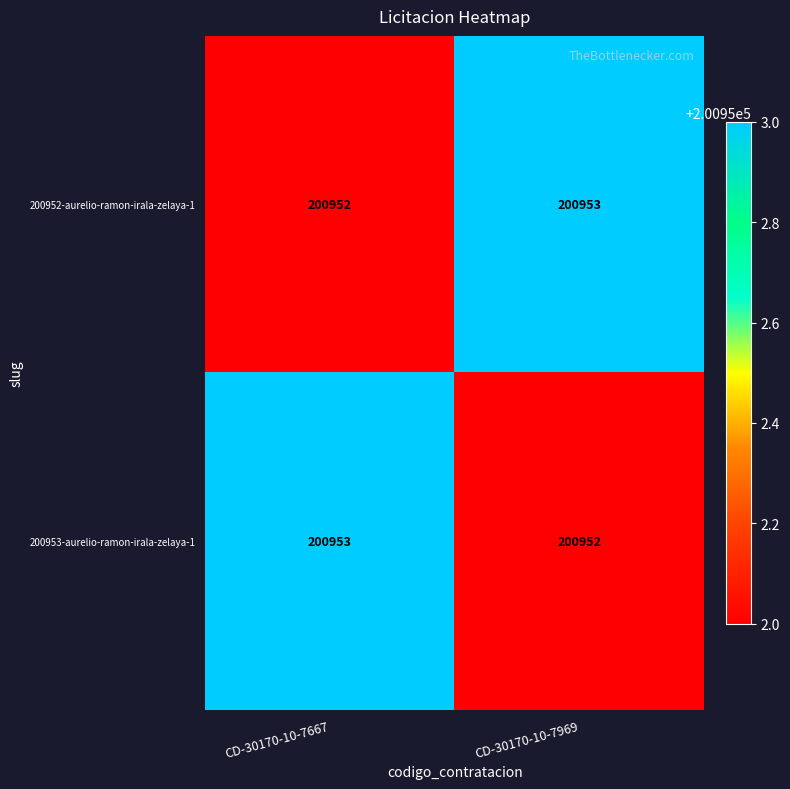

Is the value of 200952-aurelio-ramon-irala-zelaya-1 at CD-30170-10-7969 greater than the value of 200953-aurelio-ramon-irala-zelaya-1 at CD-30170-10-7969?

Yes